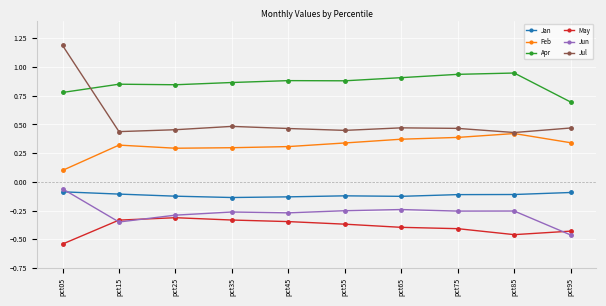

True or false: Jan has more than 0 interior local peaks.

True